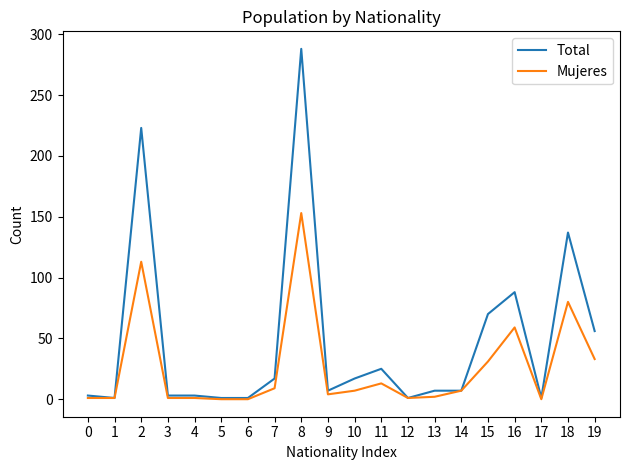

What is the difference between the Mujeres values at 2 and 16?

54